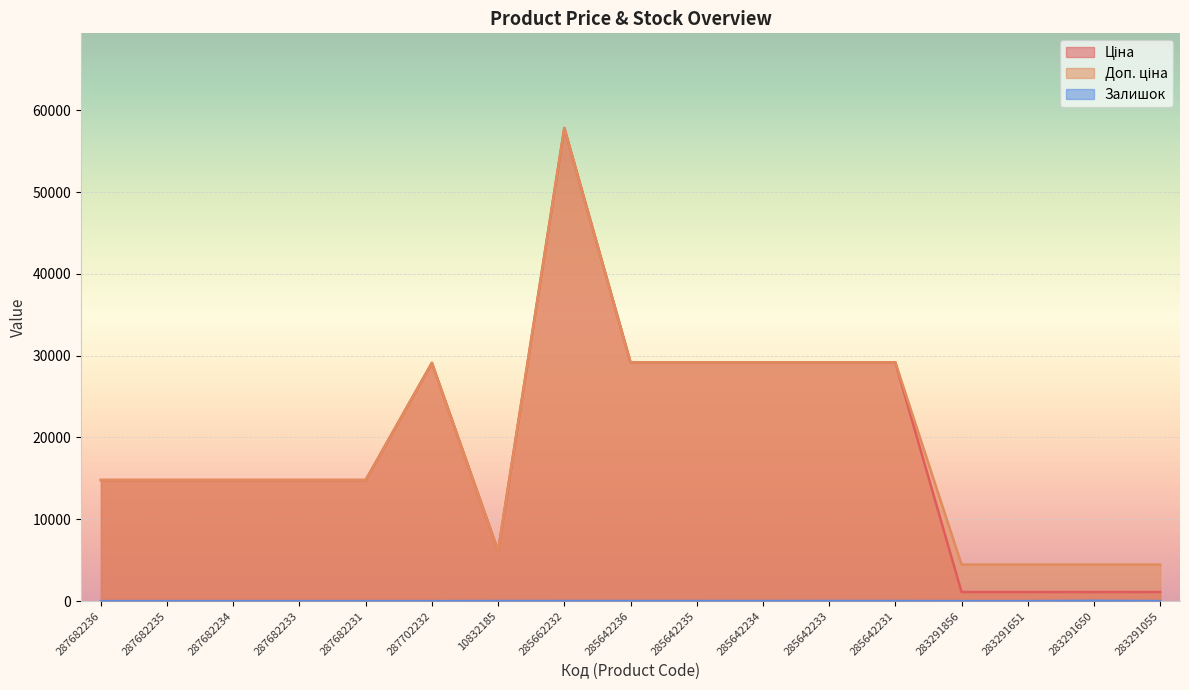

Is it true that Залишок equals 1.0 at 283291856?

False